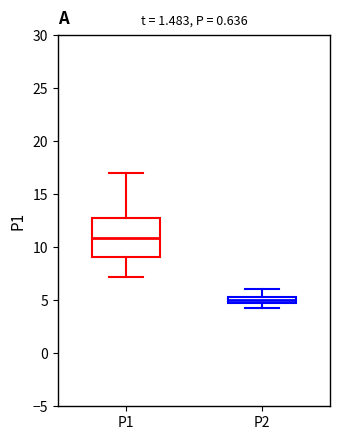

Which box has the lowest median line?

P2